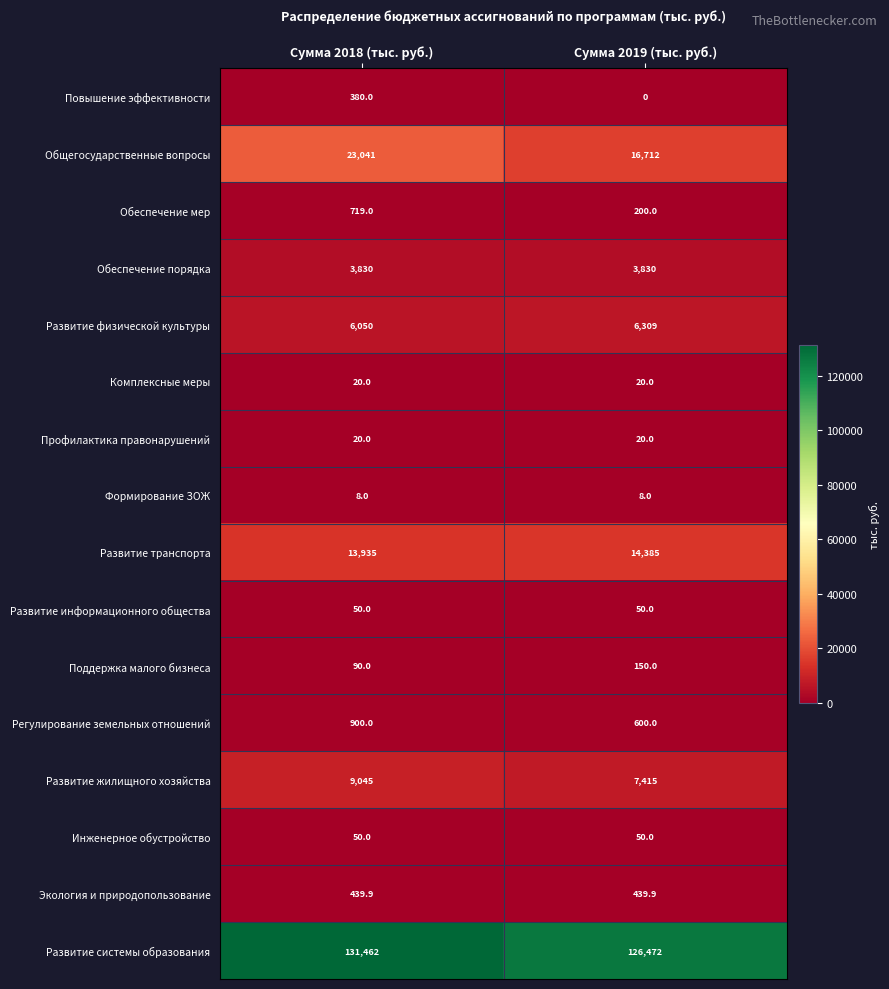

Which series has the largest total across all categories?

Развитие системы образования